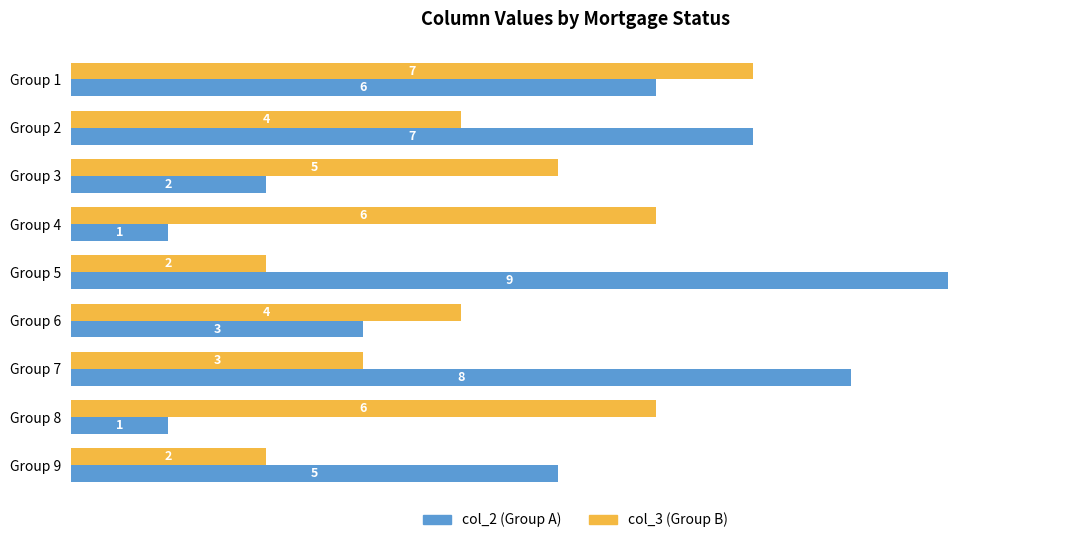

What is the lowest value of the col_2 (Group A) series?

1